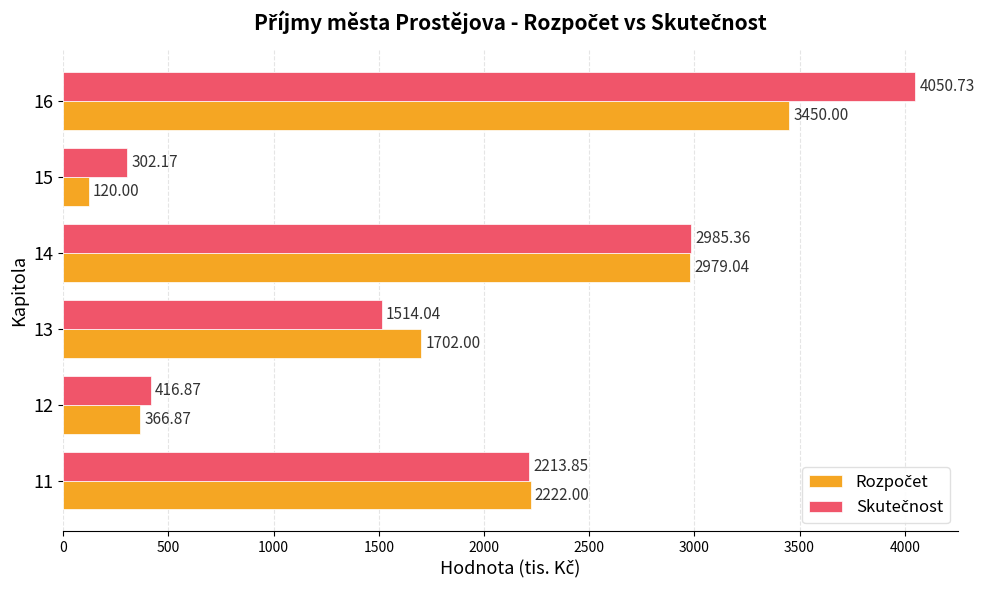

What is the spread (max minus min) of values at 12?

50.0